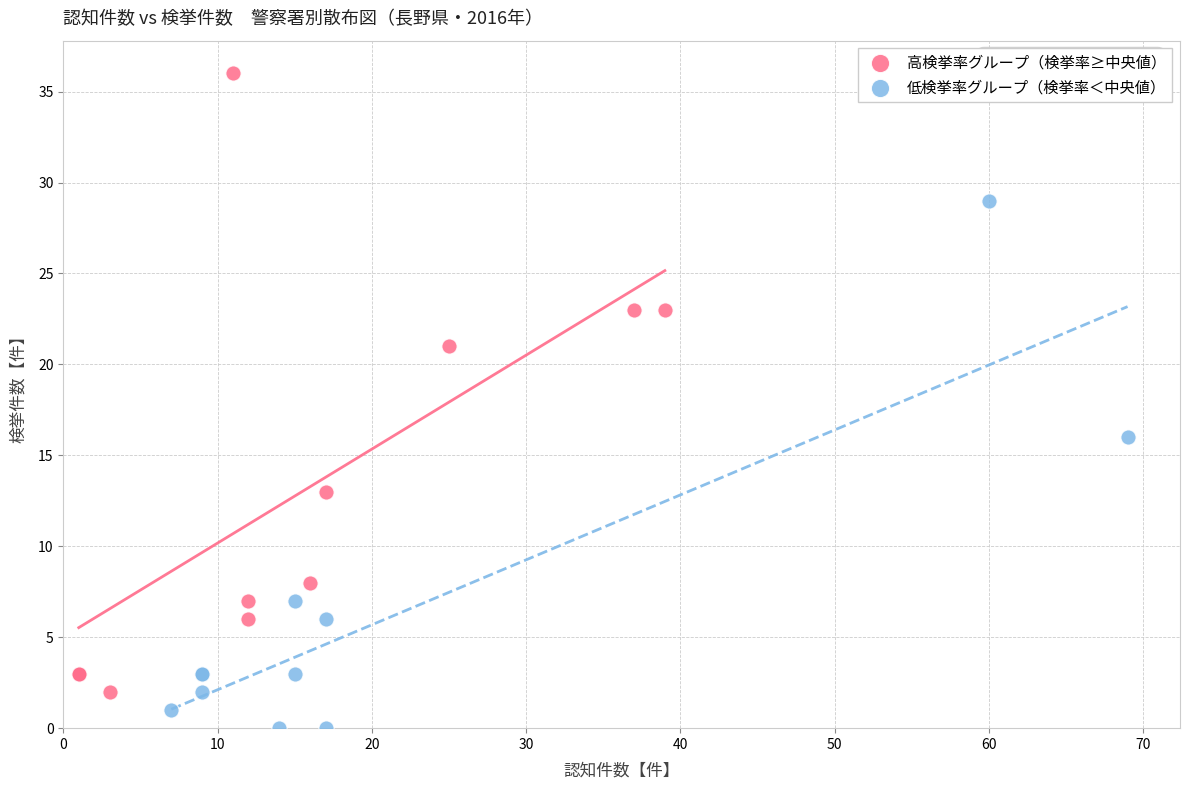

Which series has the largest Y range (max minus min)?

高検挙率グループ（検挙率≥中央値）